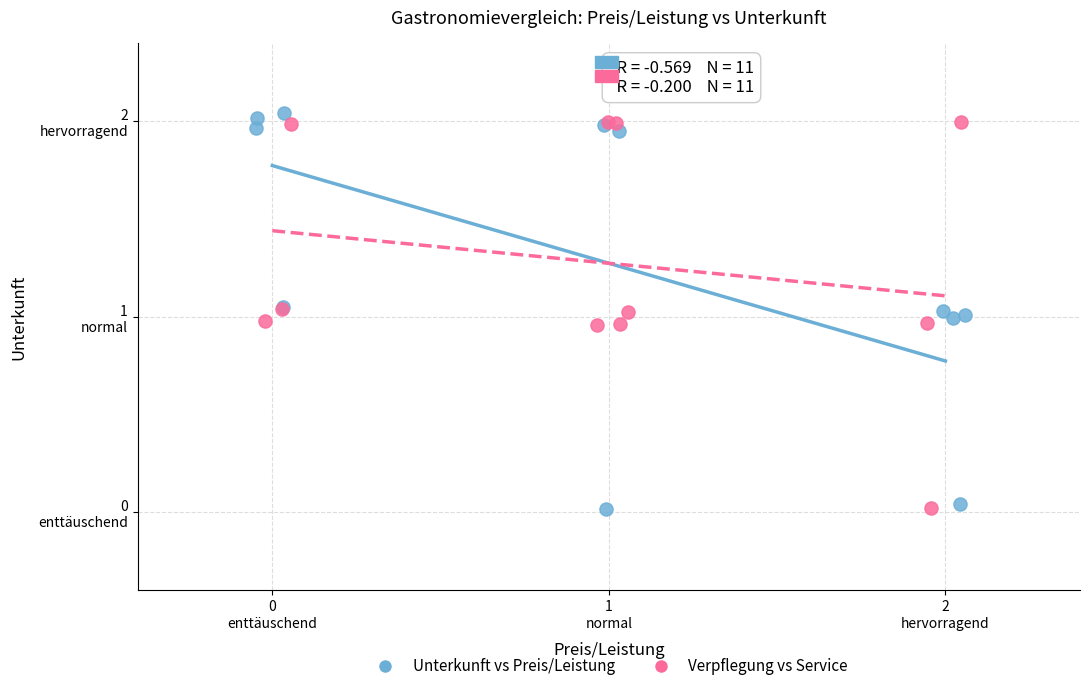

Which series has the widest spread of Y values?

Unterkunft vs Preis/Leistung